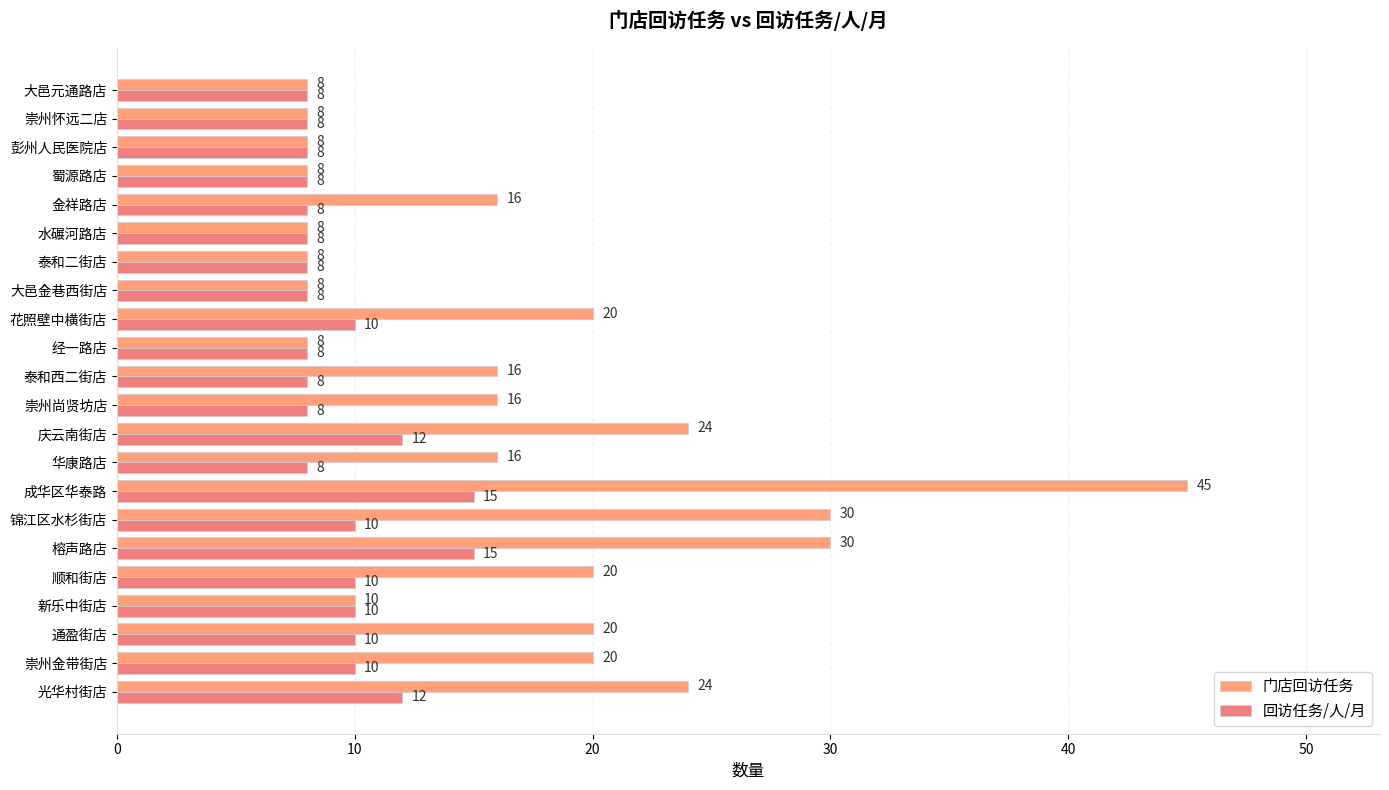

How many data points does each series have?

22